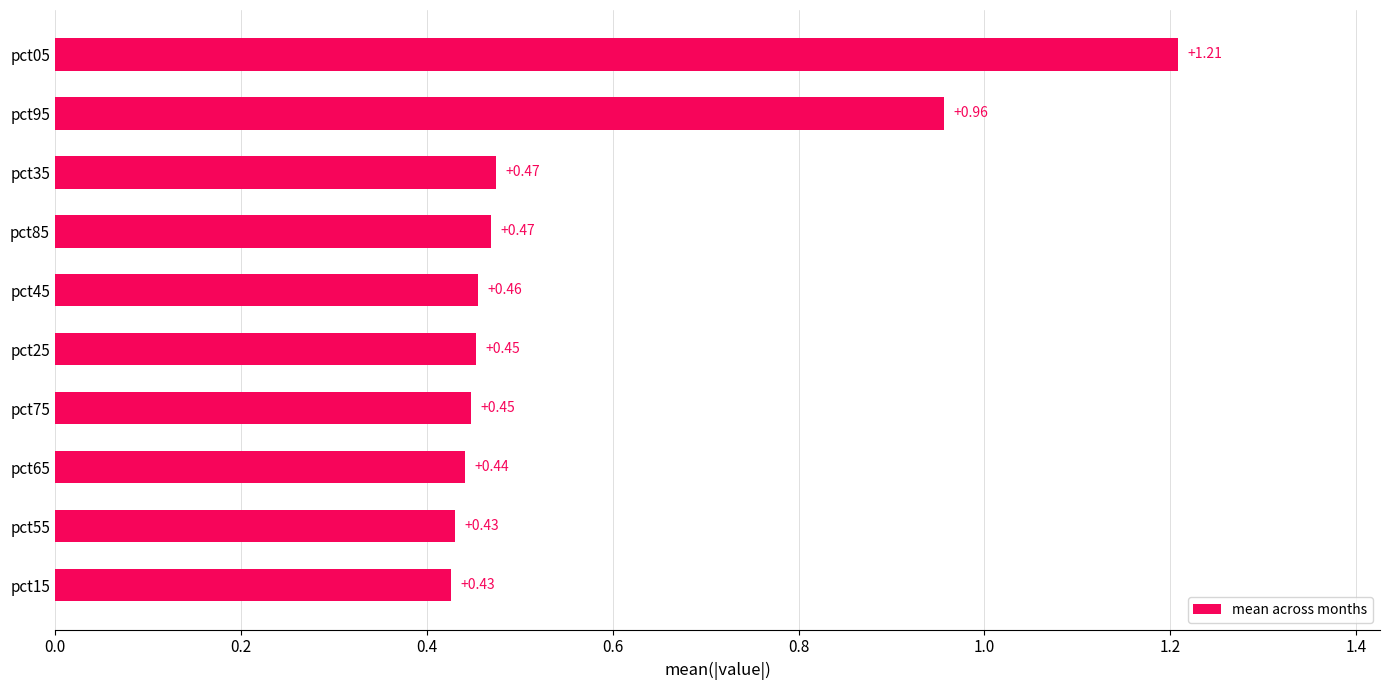

Between pct55 and pct95, which is larger?

pct95